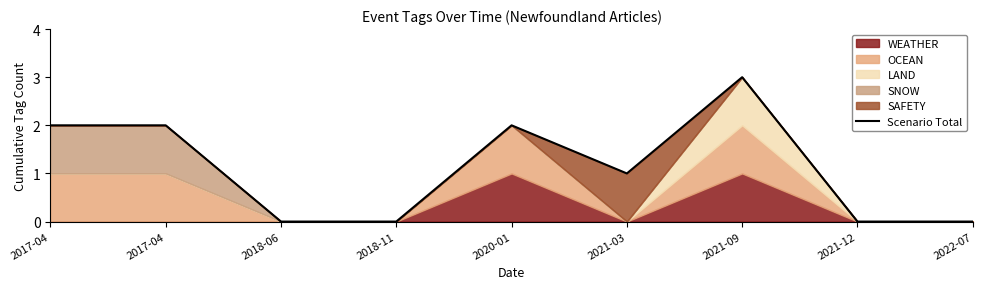

What is the greatest value displayed?

3